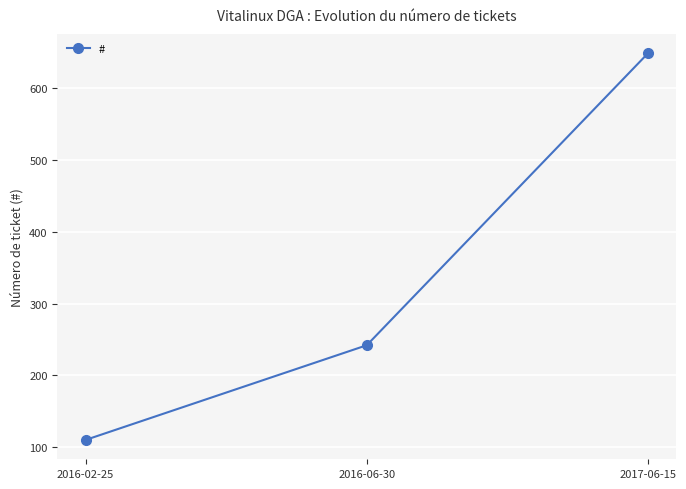

The value at 2017-06-15 is 428. True or false?

False